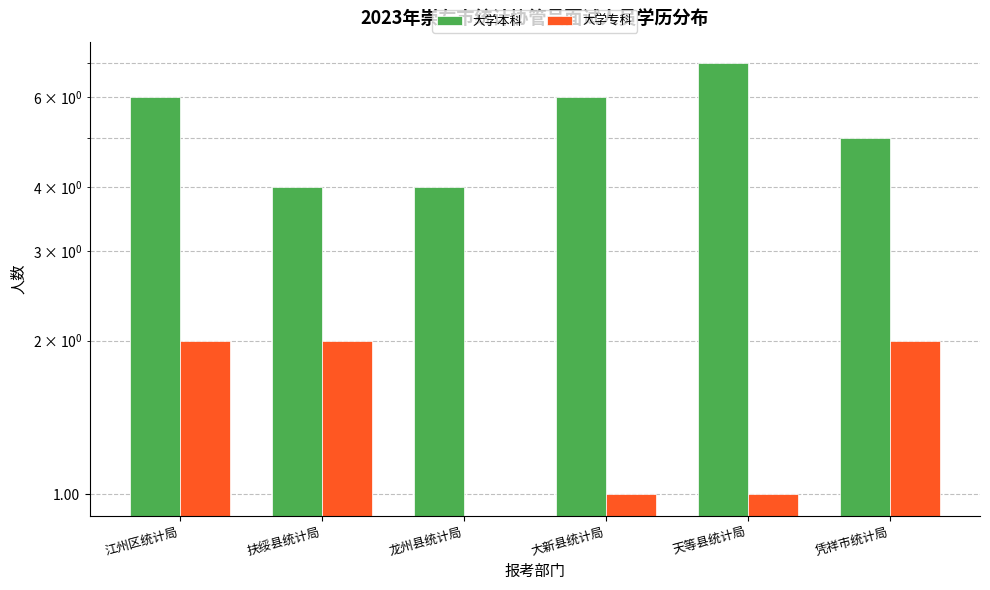

How many series are shown in this chart?

2